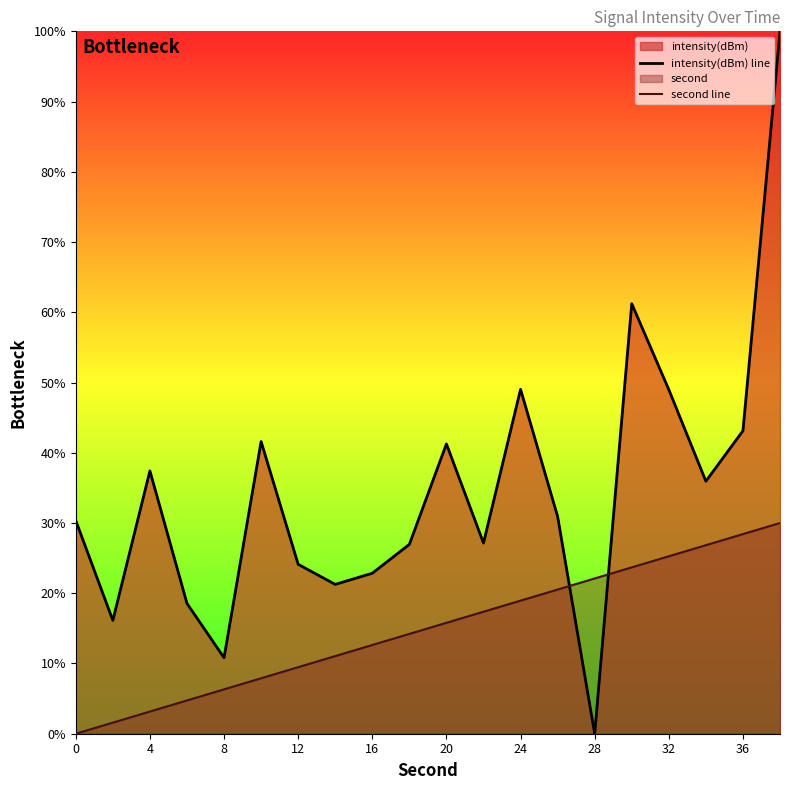

After their last crossing, which series has the higher values: intensity(dBm) line or second line?

intensity(dBm) line